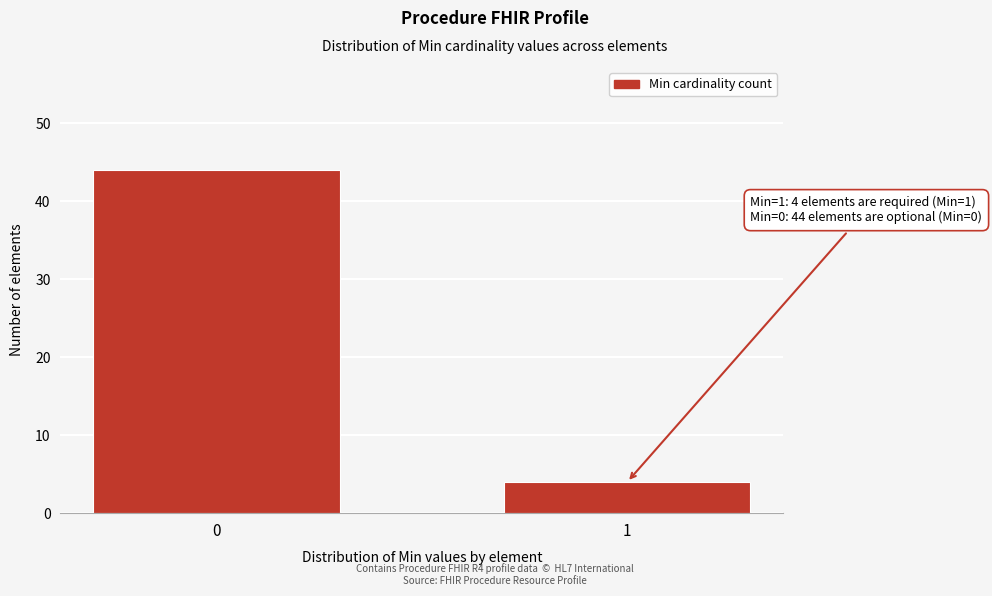

Reading right to left, transcribe all the data shown in this chart.

4	44